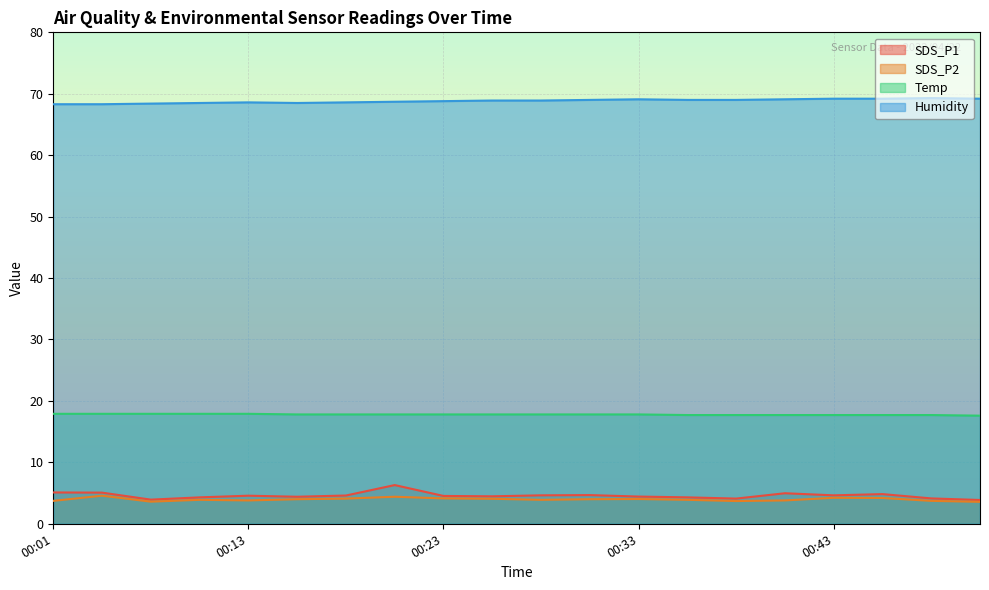

List the series in order of their peak value, lowest first.

SDS_P2, SDS_P1, Temp, Humidity